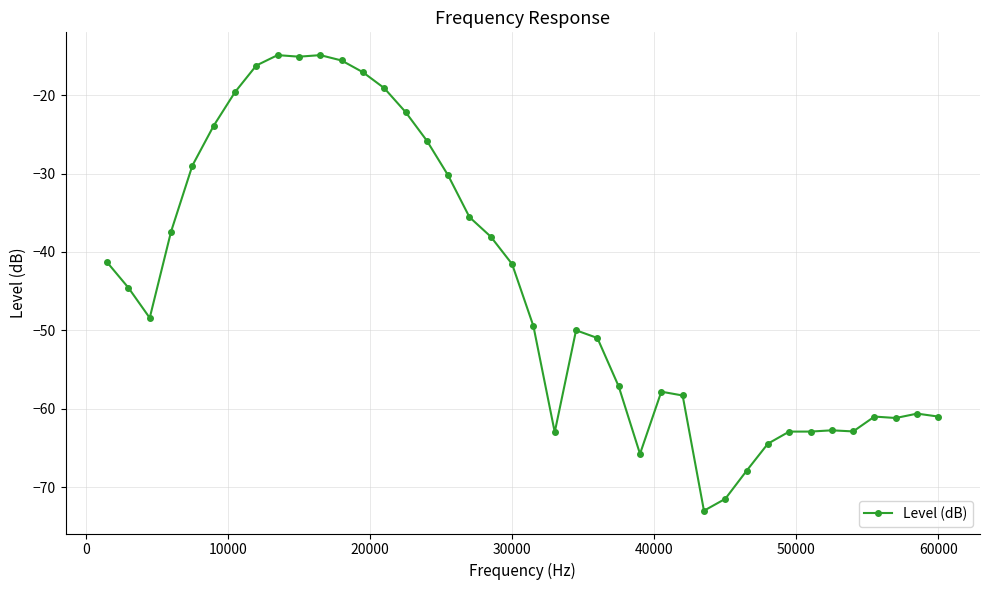

What is the value of the 17th point from the left?

-30.2